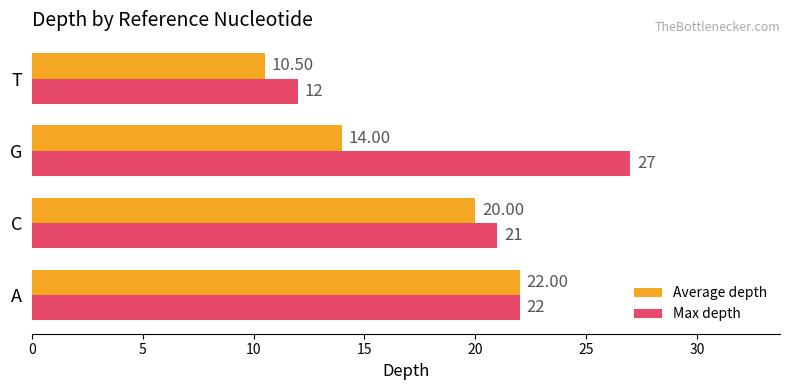

What is the greatest value displayed?

27.0